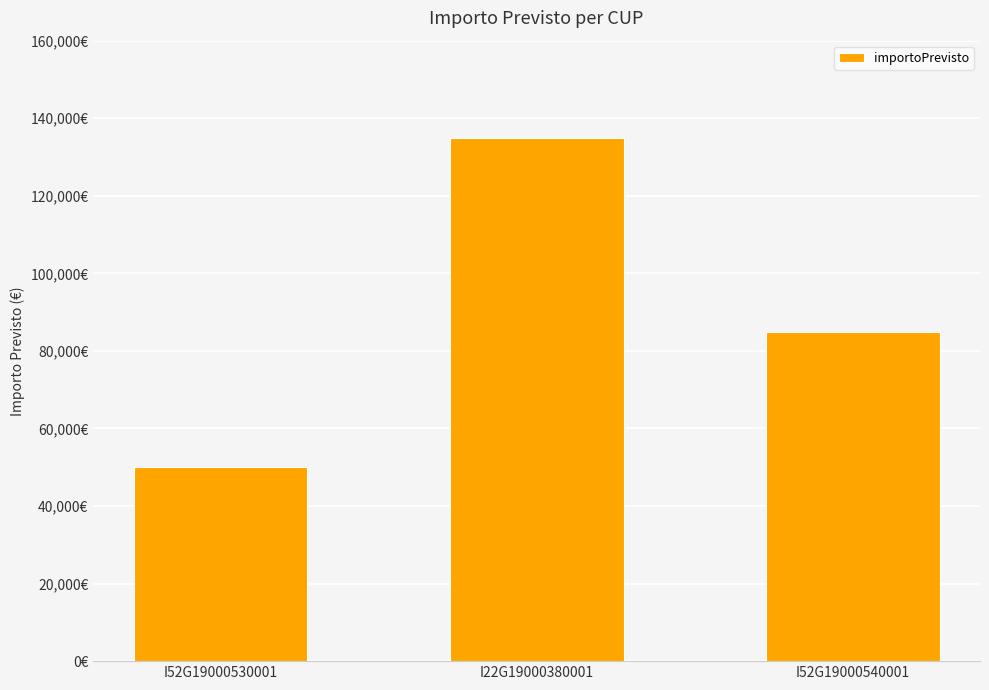

What is the difference between the values at I52G19000530001 and I52G19000540001?

35000